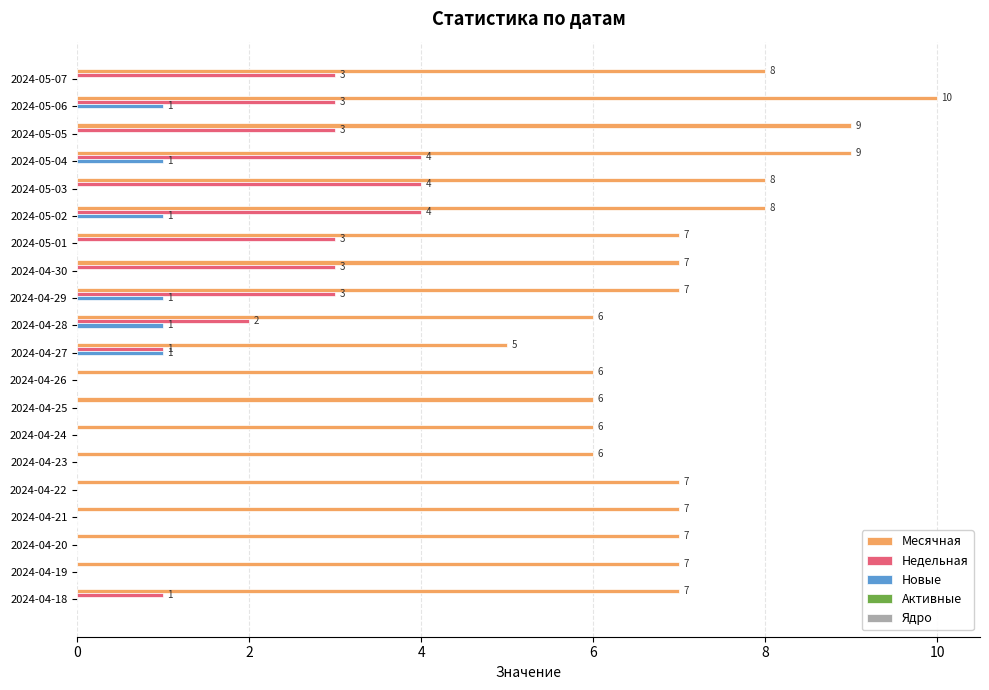

Count the number of categories in the chart.

20